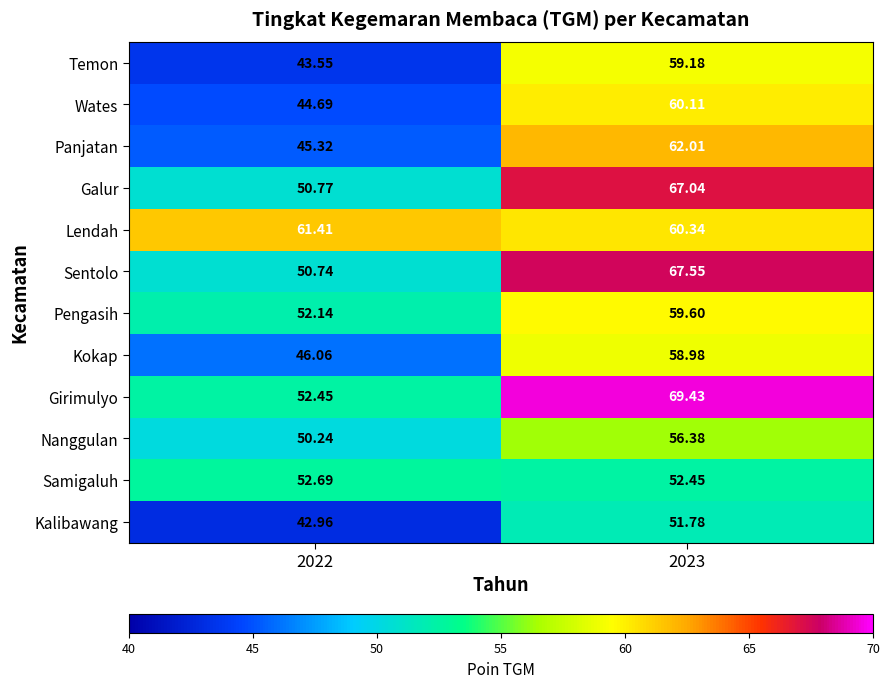

Which series has the largest range (max minus min)?

Girimulyo